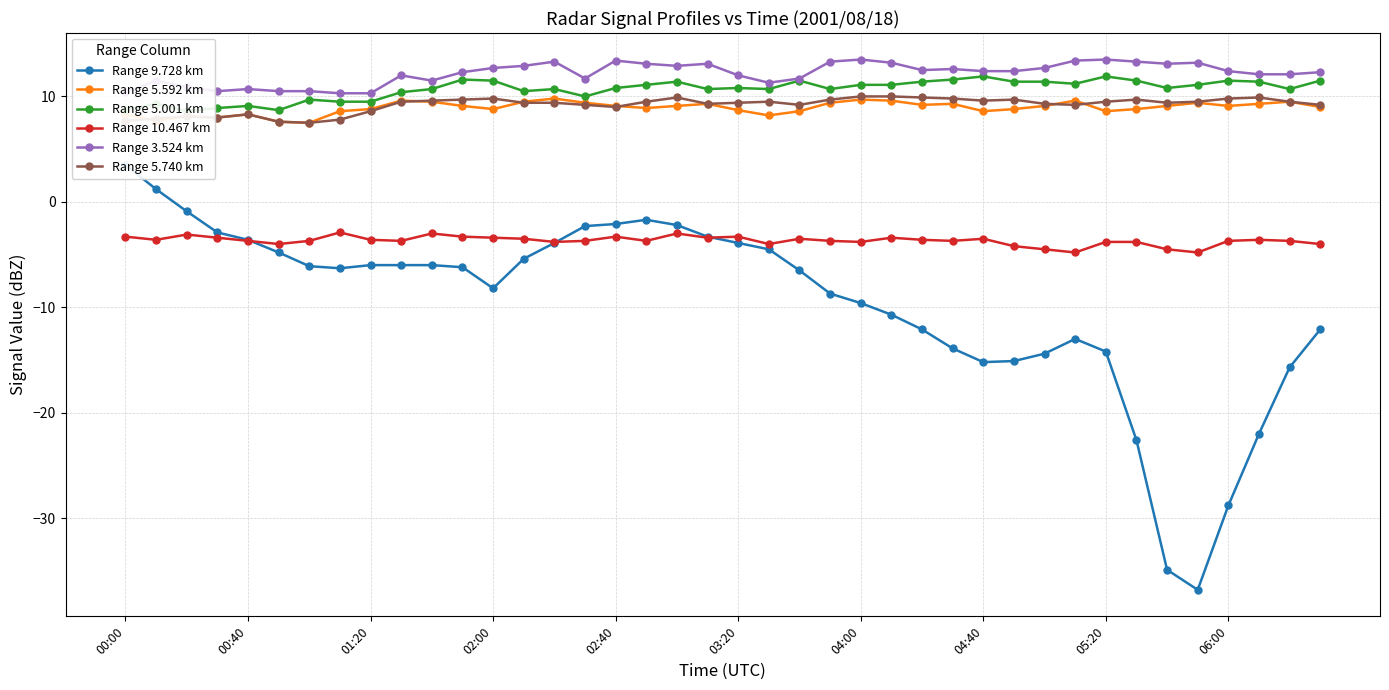

True or false: Range 3.524 km and Range 10.467 km intersect in this chart.

False